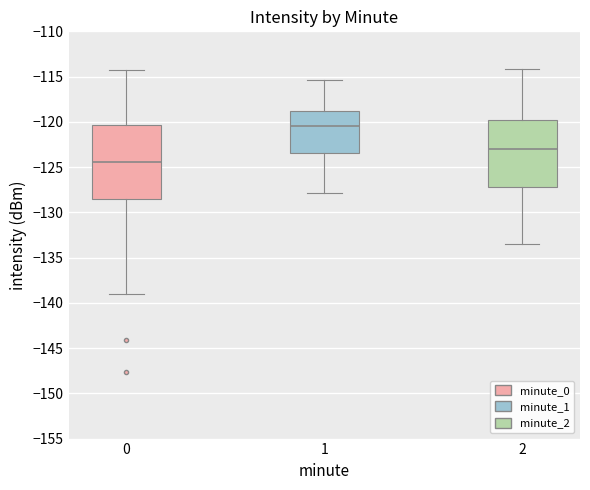

Which box has the highest median line?

1